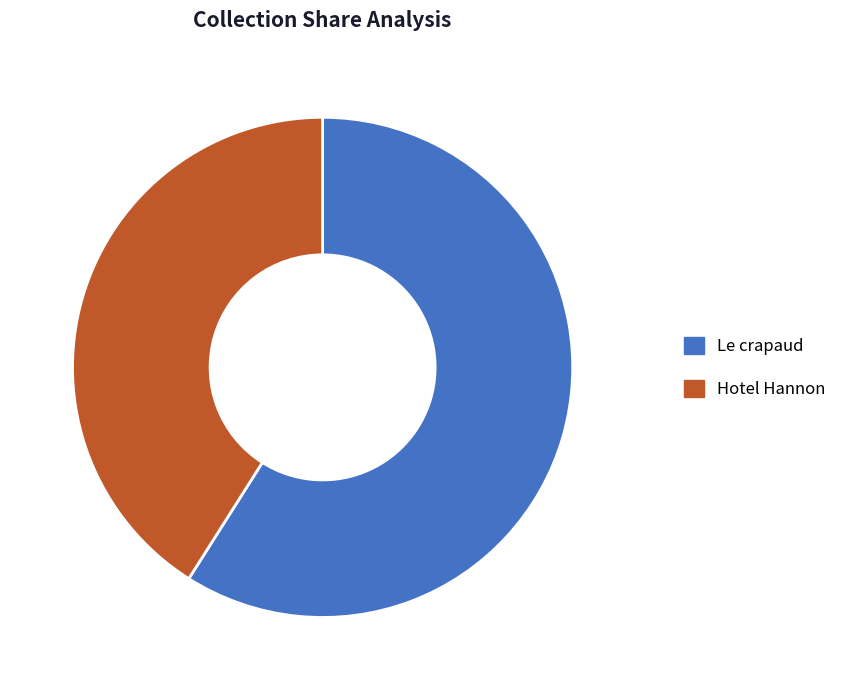

To the nearest percent, what is the combined percentage of Hotel Hannon and Le crapaud?

100%